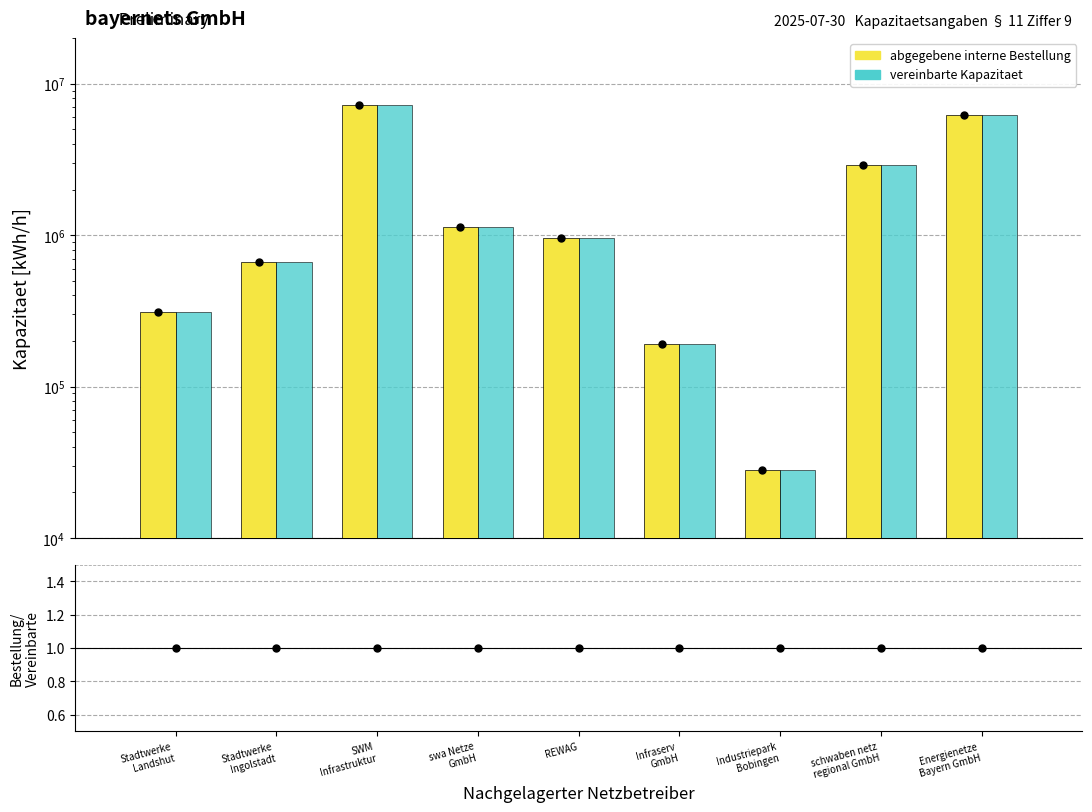

Which series reaches the maximum Y coordinate?

abgegebene interne Bestellung